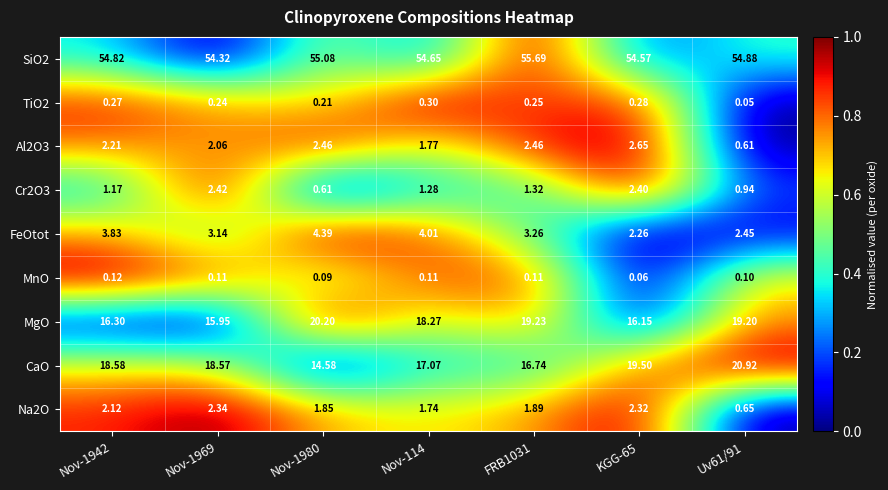

Which series has the largest range (max minus min)?

CaO